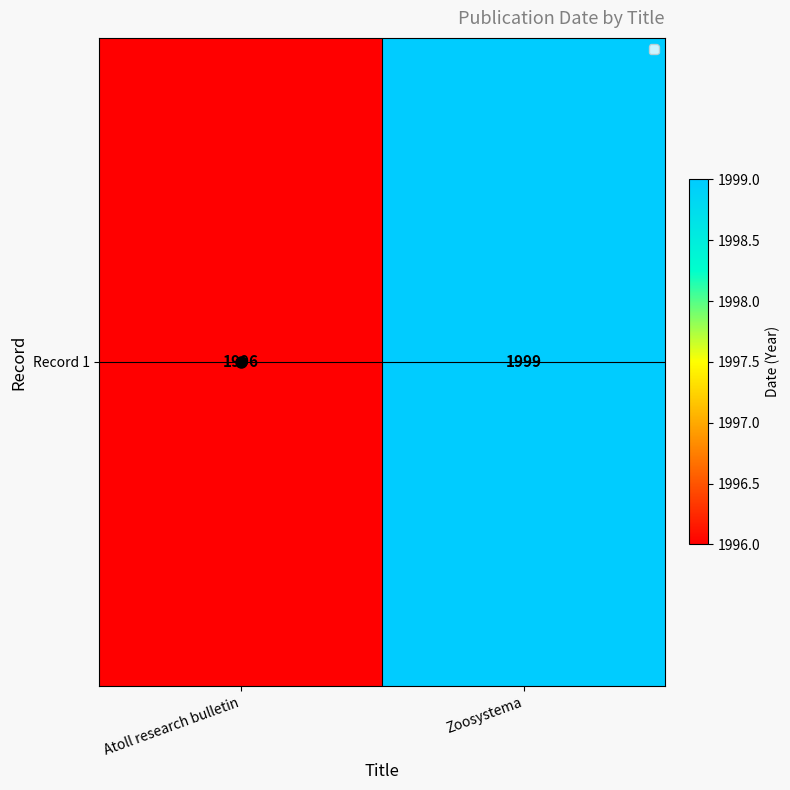

What is the sum of all values?

3995